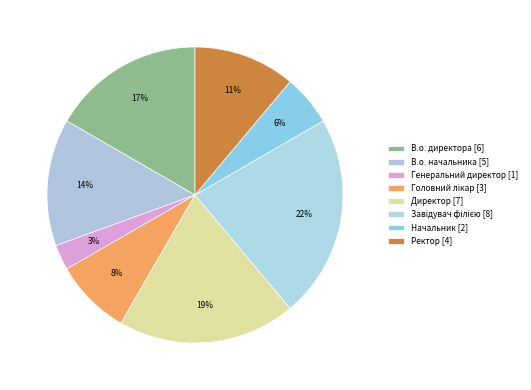

Does any single category account for the majority?

No